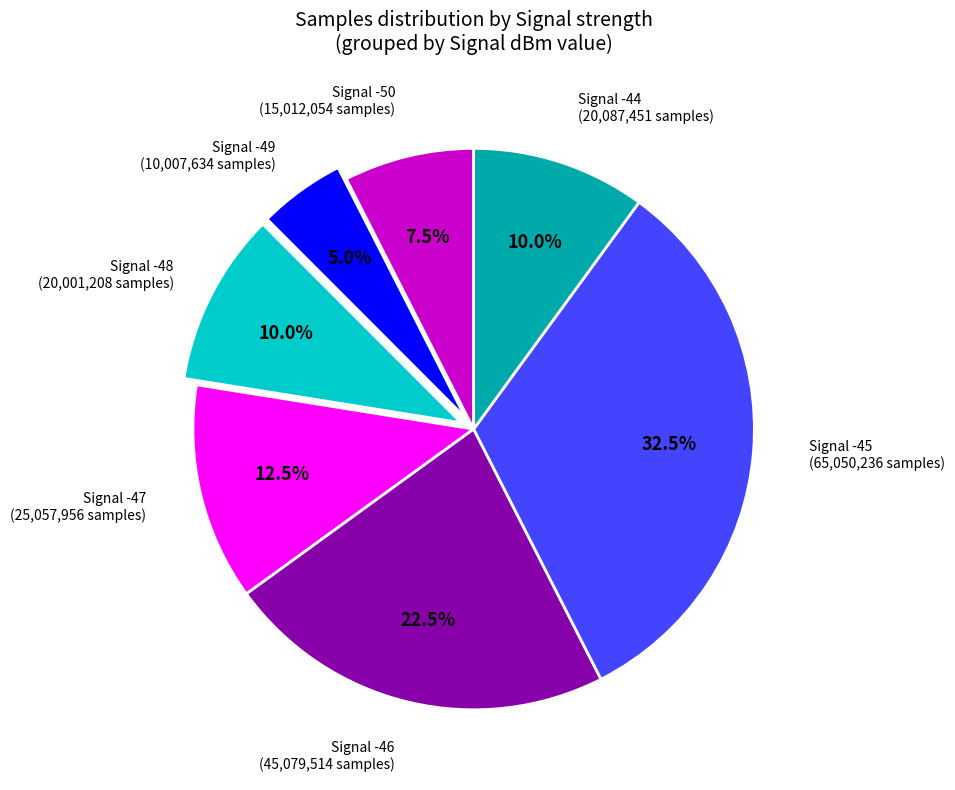

How many segments does this pie chart have?

7